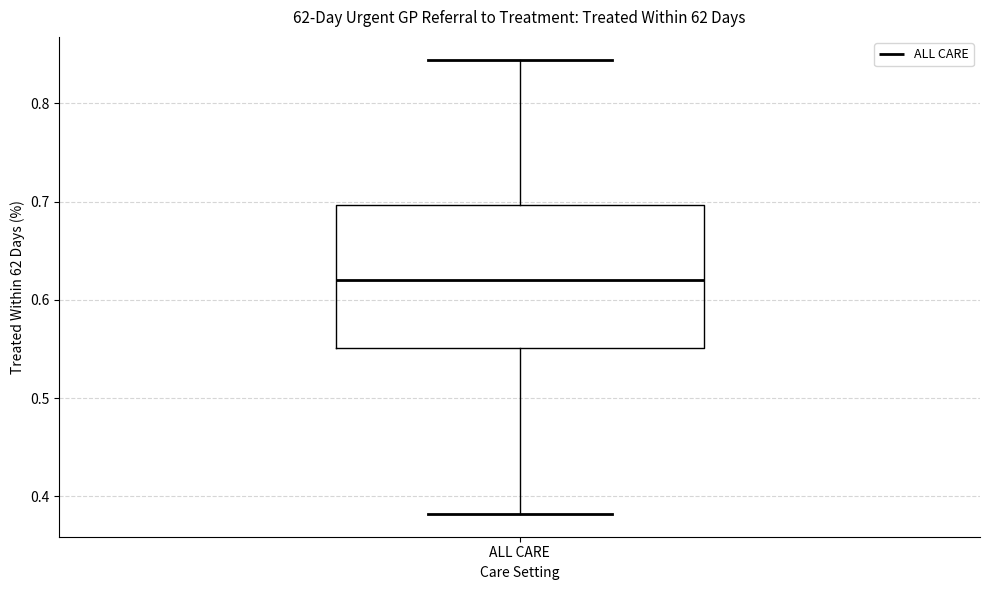

Read this box plot against the y-axis: the position of the median line, the range covered by the box, and the ends of both whiskers. The values are not printed on the chart, so give them approximately, as read against the axis.

median 0.62, box 0.55 to 0.70, whiskers 0.38 to 0.84